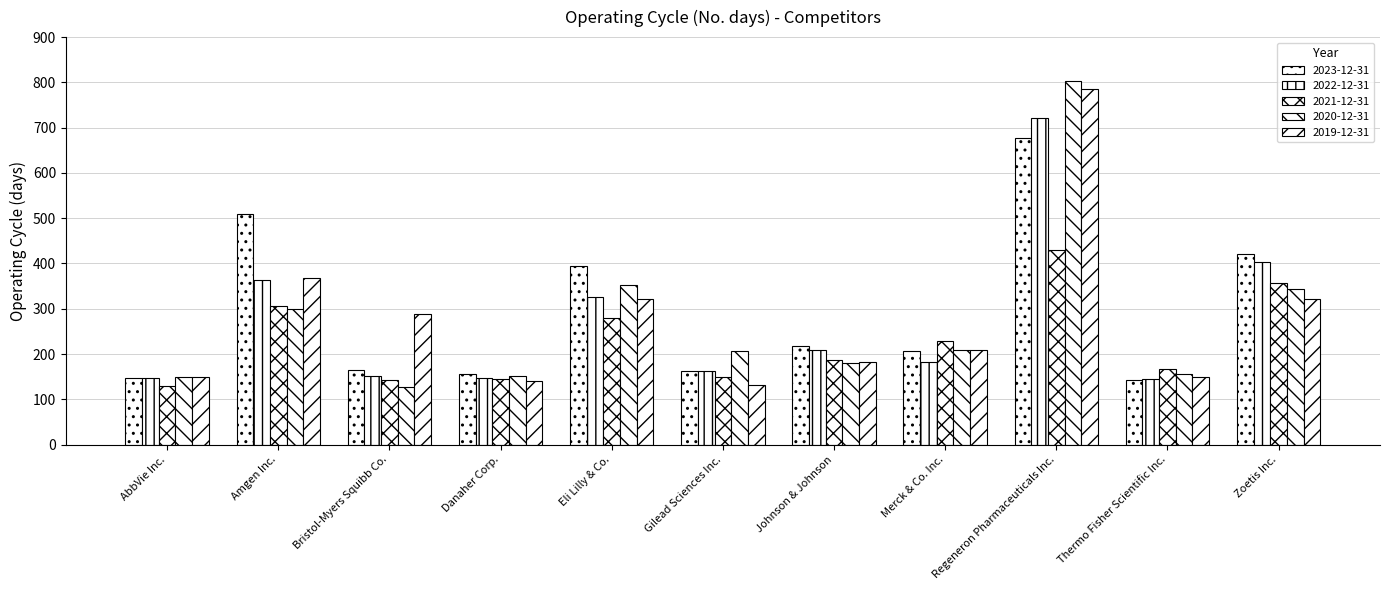

How many bars are there in total?

55